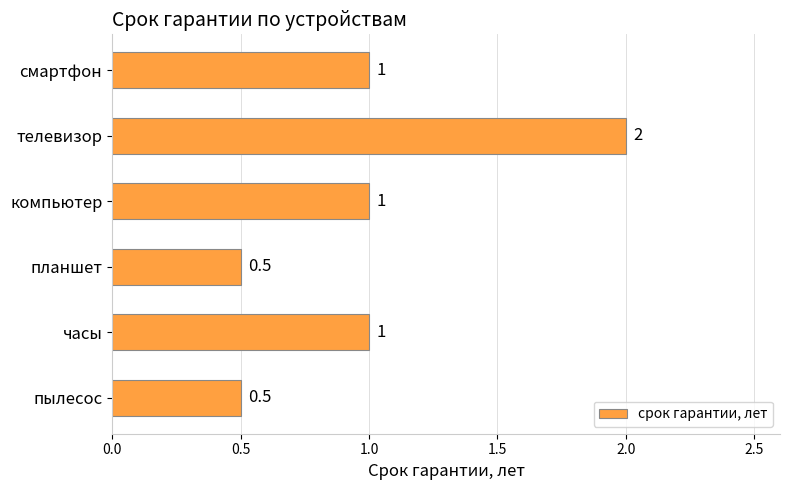

What is the average value?

1.0